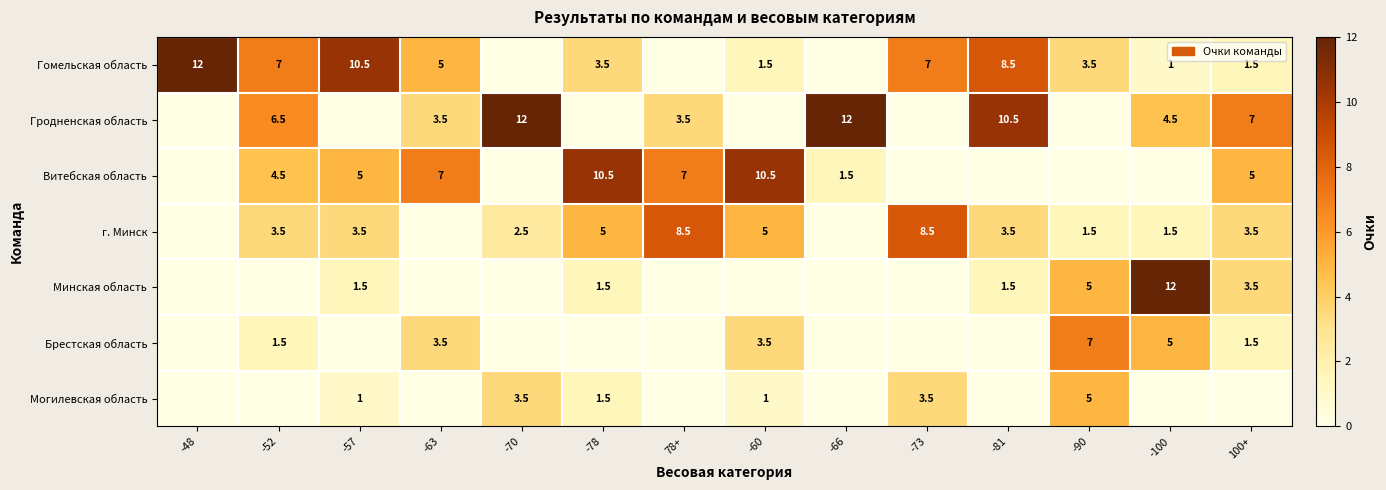

What is the sum of the г. Минск values at 78+ and 100+?

12.0